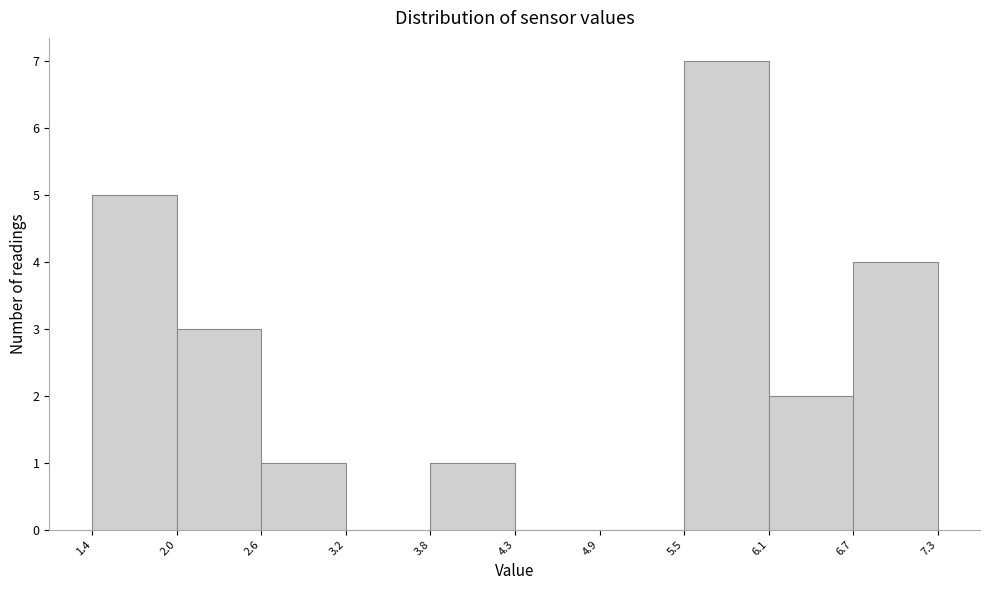

Reading left to right, transcribe this chart: for each bar, give the range it covers on the x-axis and its height. The values are not printed on the chart, so give them approximately, as read against the axis.

1.4 to 2.0: 5
2.0 to 2.6: 3
2.6 to 3.2: 1
3.2 to 3.8: 0
3.8 to 4.3: 1
4.3 to 4.9: 0
4.9 to 5.5: 0
5.5 to 6.1: 7
6.1 to 6.7: 2
6.7 to 7.3: 4